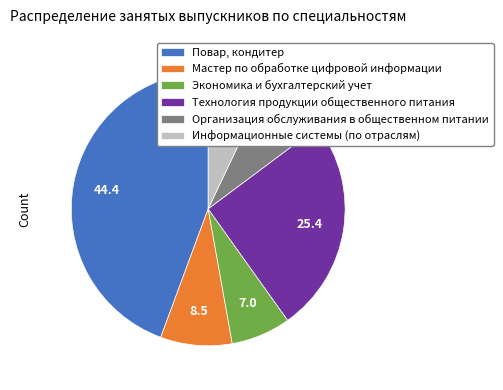

Does Повар, кондитер account for over 50% of the chart?

No